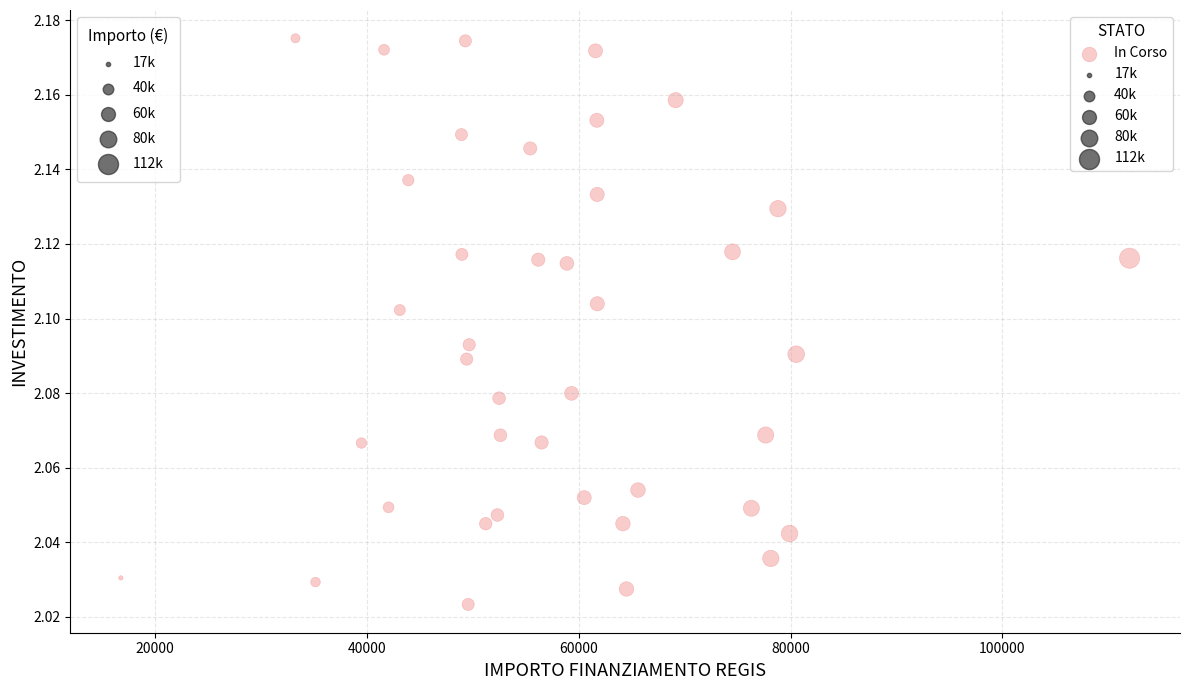

What is the range of X values (max minus min)?

95206.9